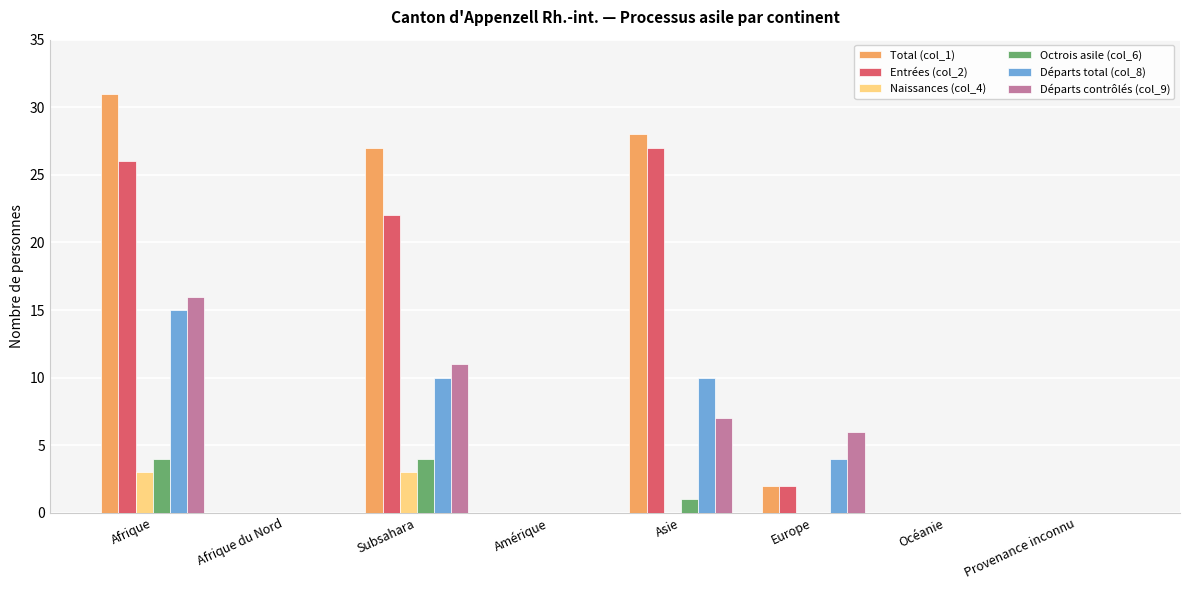

How many series are shown in this chart?

6